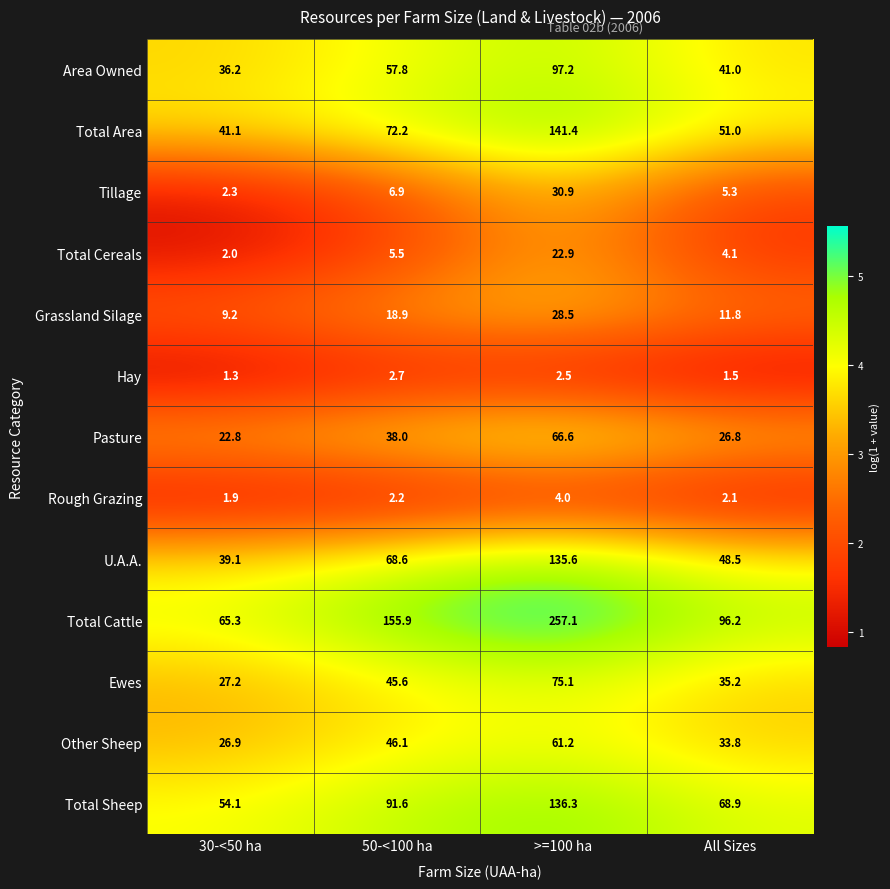

What is the average value of the Total Sheep series?

87.7